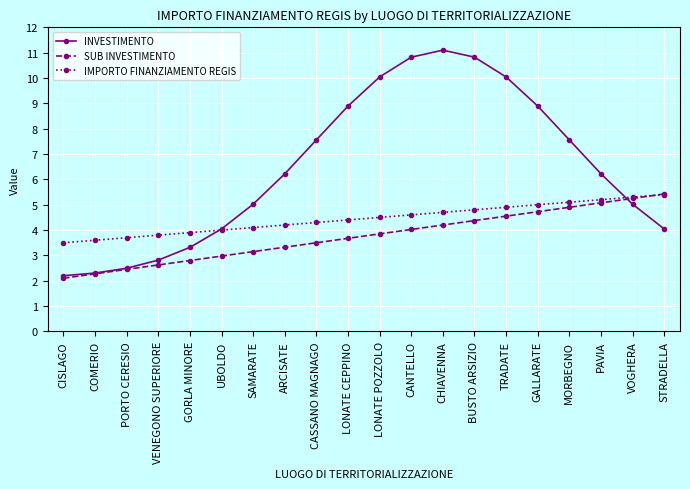

What is the label of the 10th point from the left?

LONATE CEPPINO